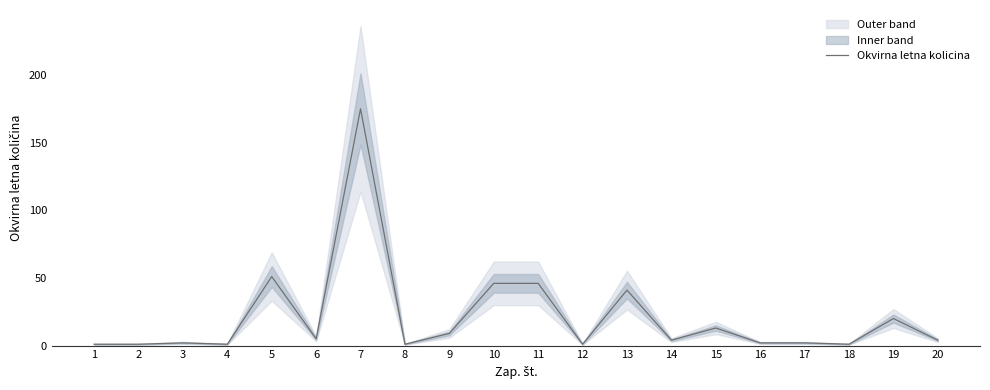

Reading left to right, list all the values displayed in this chart.

1=1	2=1	3=2	4=1	5=51	6=5	7=175	8=1	9=9	10=46	11=46	12=1	13=41	14=4	15=13	16=2	17=2	18=1	19=20	20=4